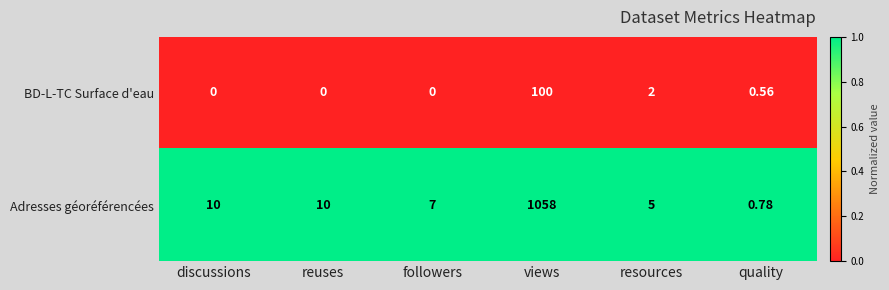

At which label is BD-L-TC Surface d'eau closest to 50?

resources